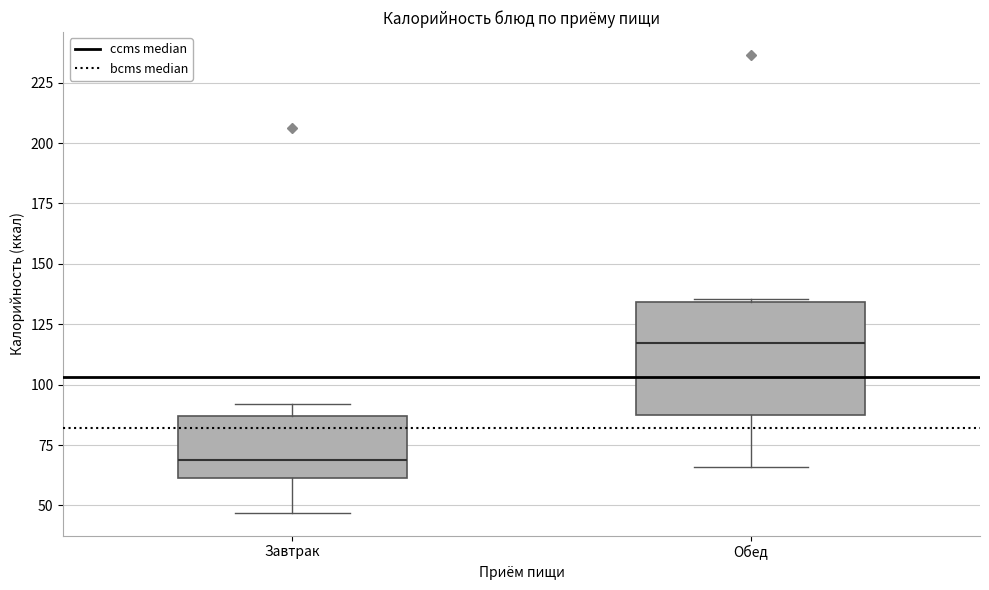

Reading left to right, read every box against the y-axis: the position of its median line, the range the box covers, and the ends of its whiskers. The values are not printed on the chart, so give them approximately, as read against the axis.

Завтрак: median 70, box 60 to 85, whiskers 45 to 90
Обед: median 115, box 85 to 135, whiskers 65 to 135